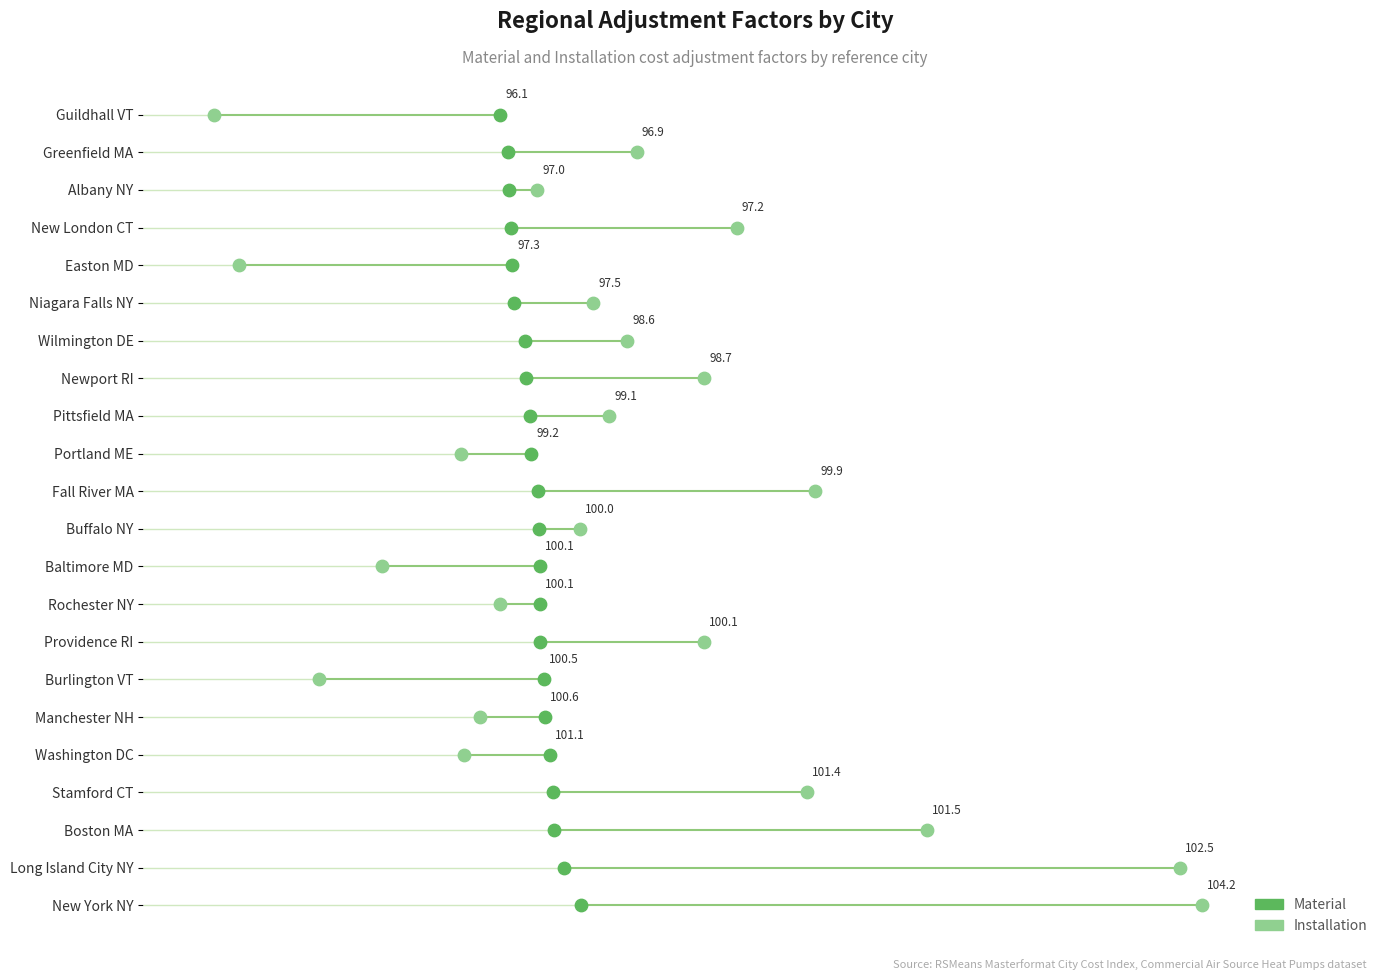

Is the value of Installation at 120 greater than the value of Material at 140?

No